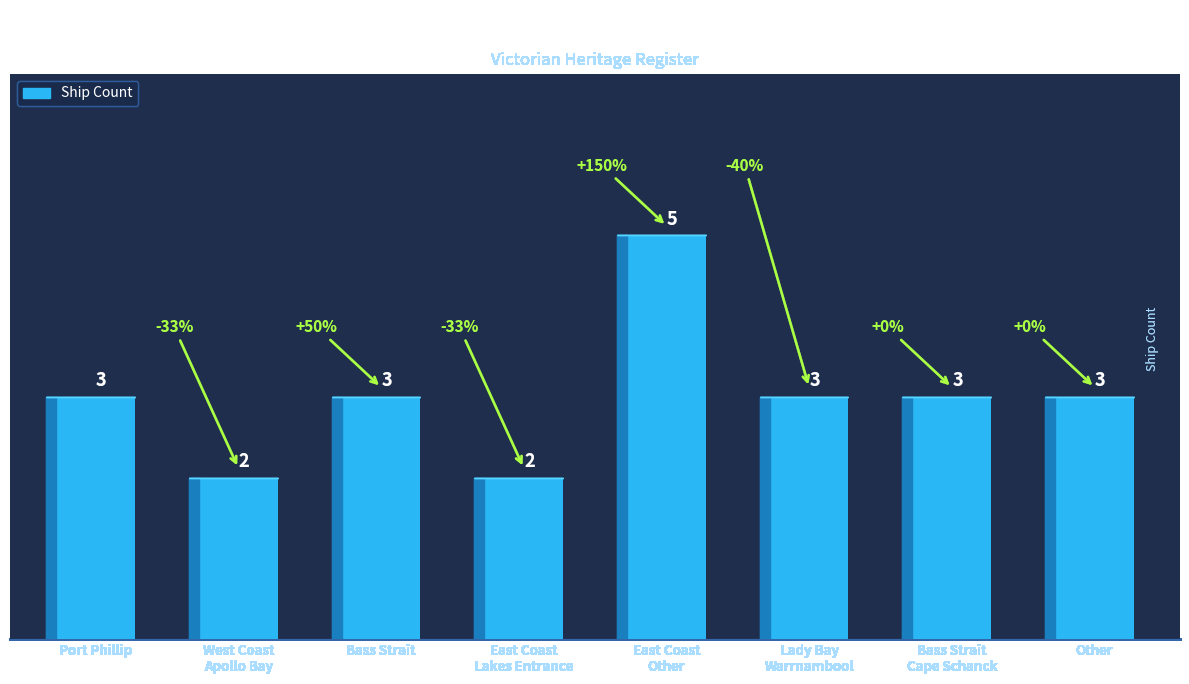

What is the greatest value displayed?

5